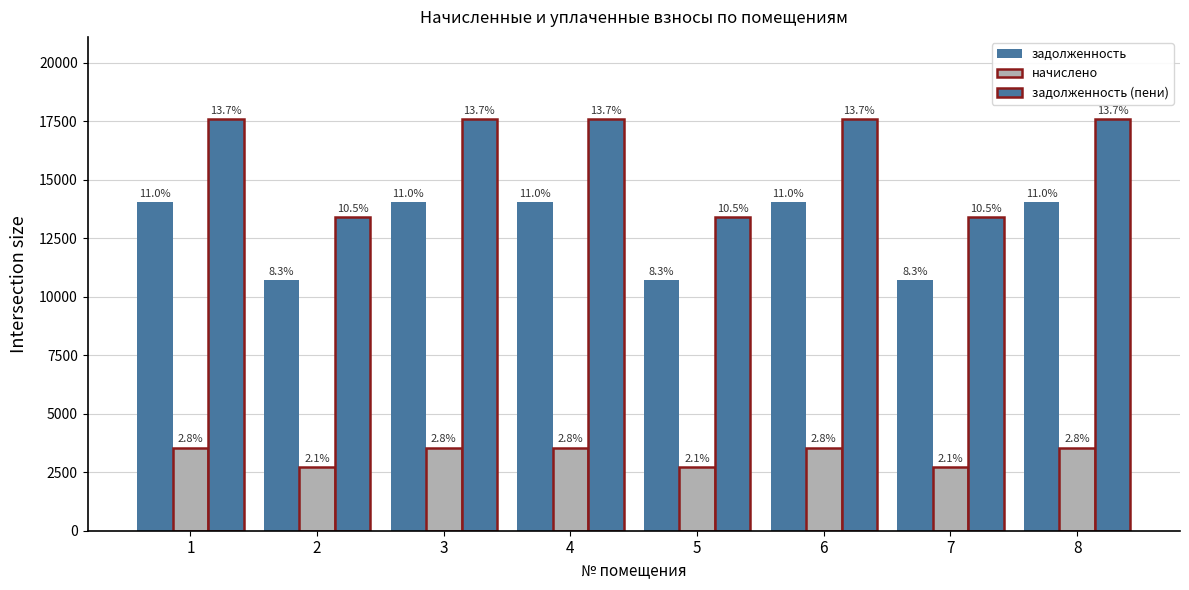

What is the difference between the maximum and minimum values in the задолженность series?

3340.8